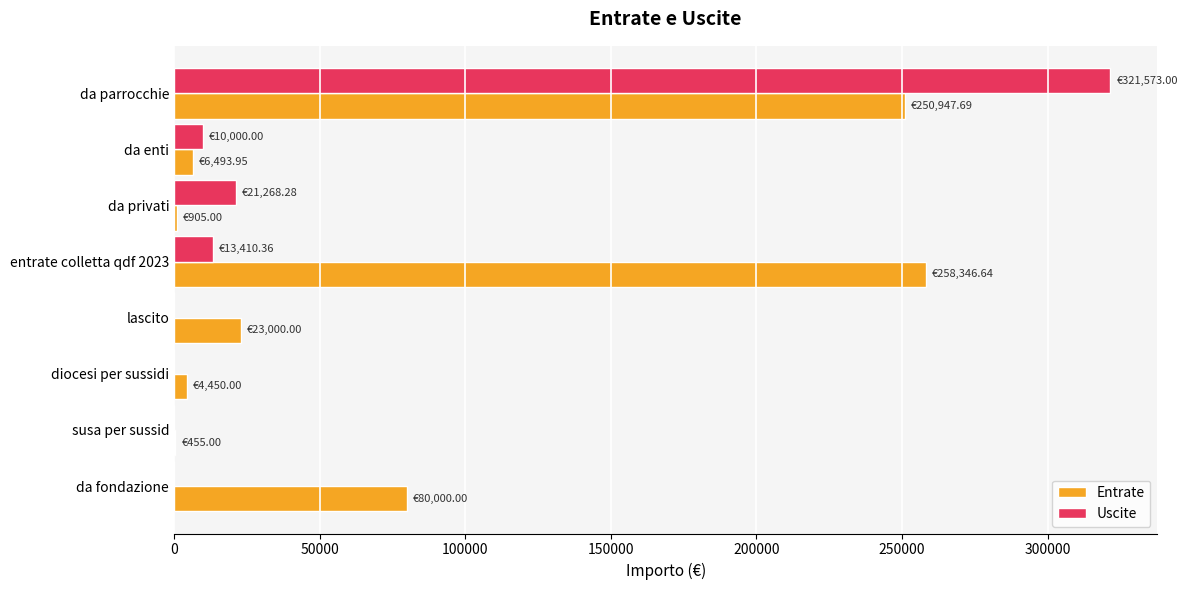

What is the sum of all Entrate values?

624598.3